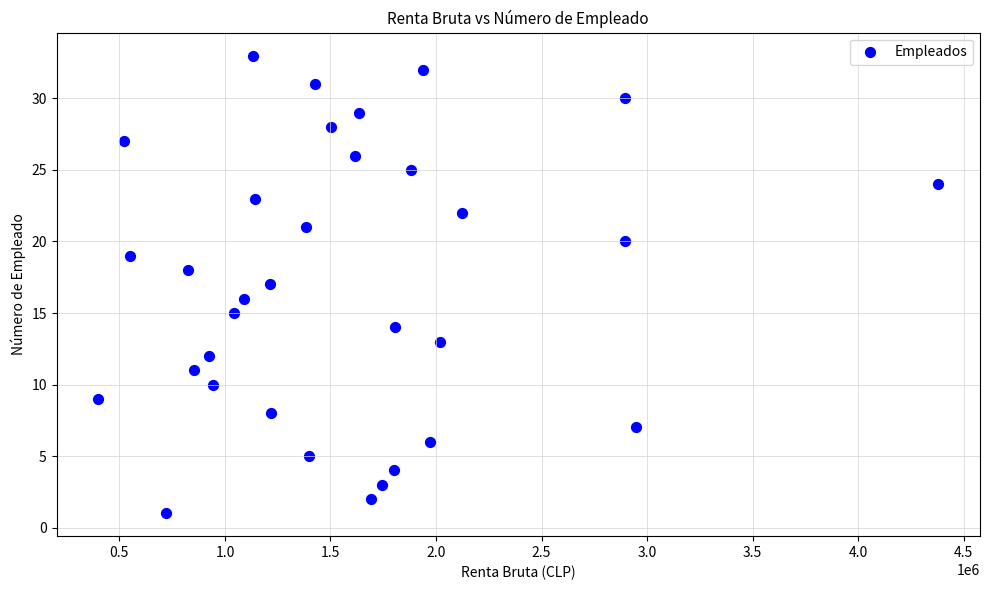

What is the range of Y values (max minus min)?

32